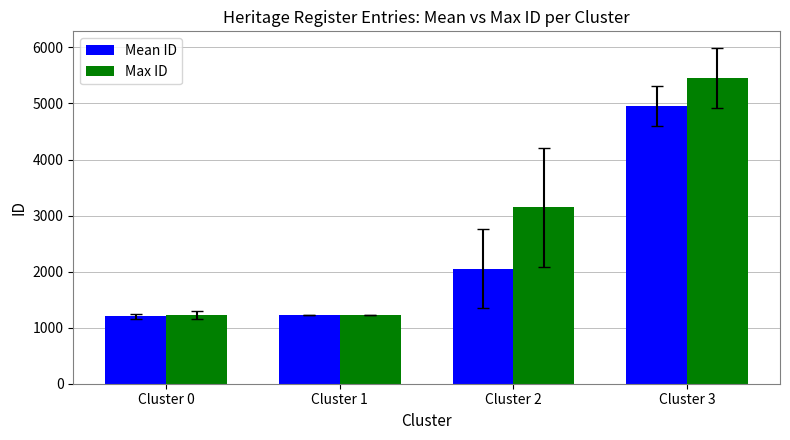

What value does the Mean ID series have at Cluster 2?

2050.2